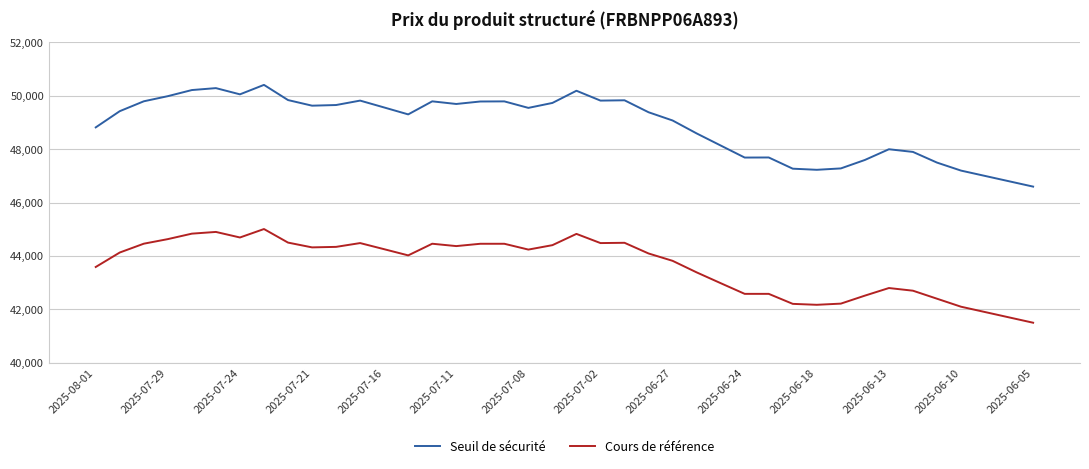

What is the average value of the Seuil de sécurité series?

48900.0